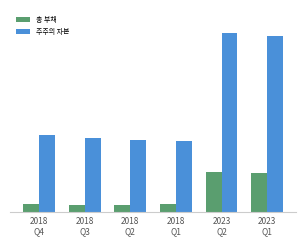

At which label is 총 부채 closest to 931279?

2023
Q1